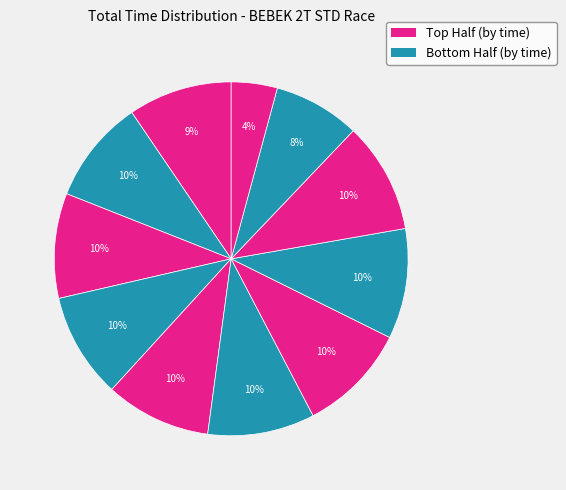

Count the number of slices in the pie.

11